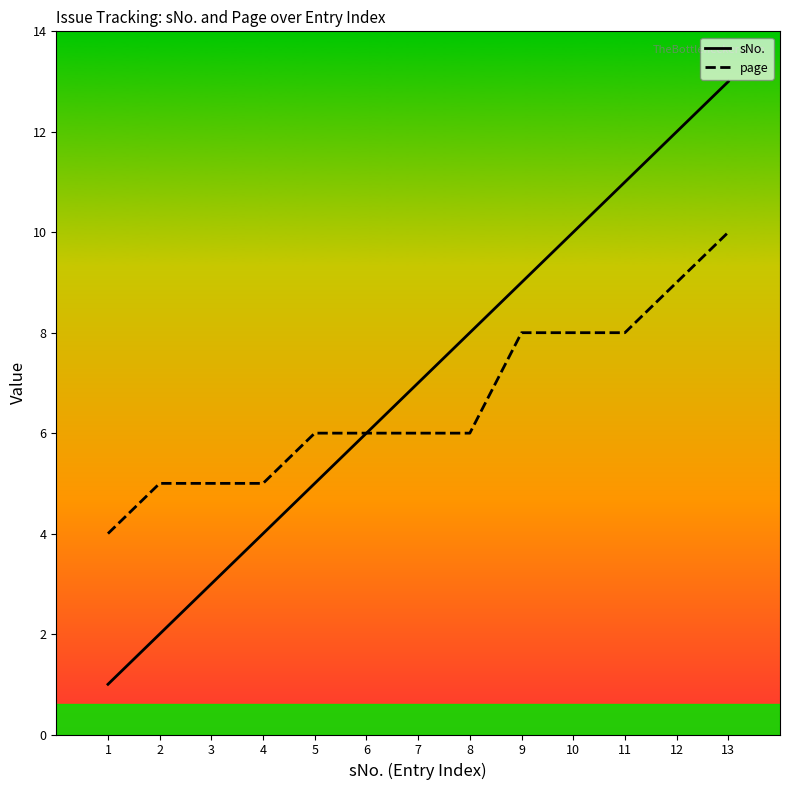

What is the total value across all series at 8?

14